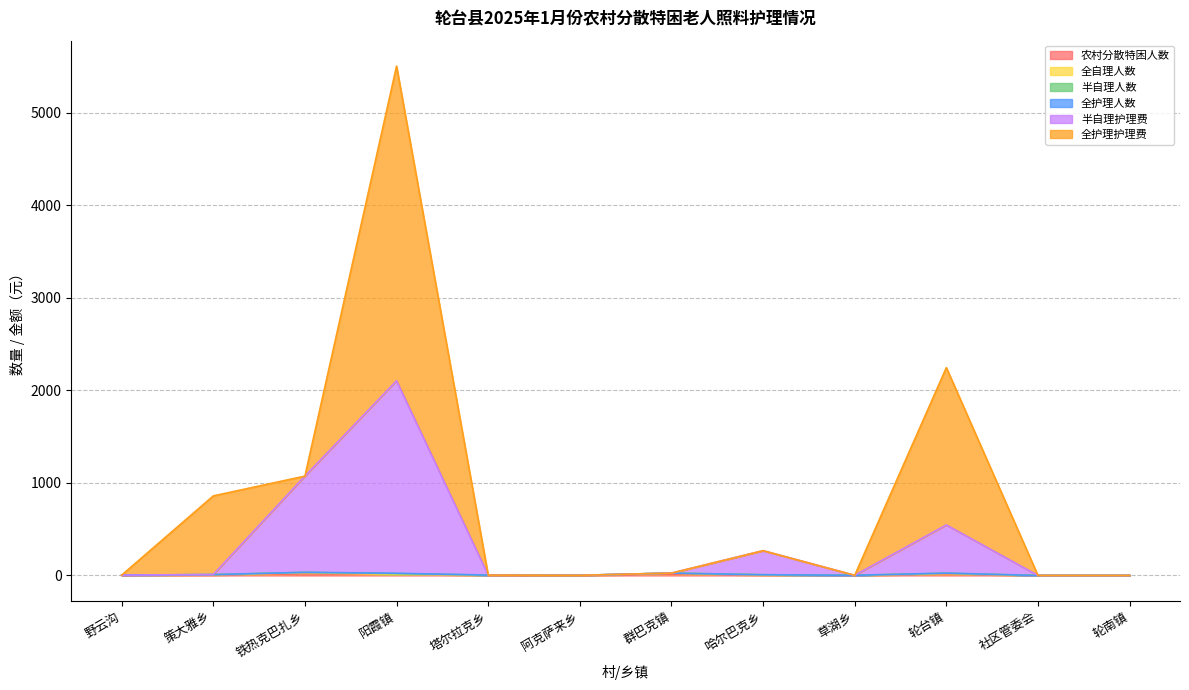

How many lines are shown in the chart?

6